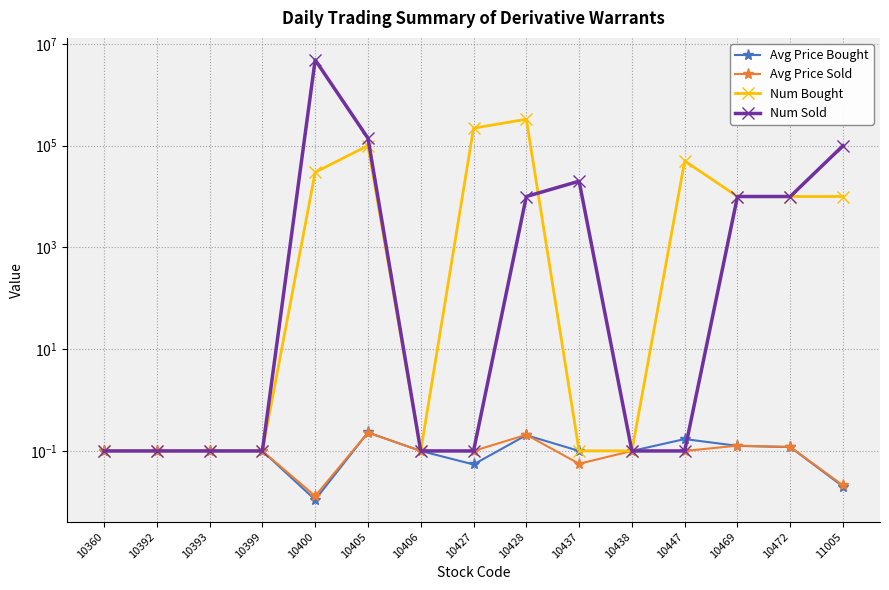

Which series has the largest total across all categories?

Num Sold